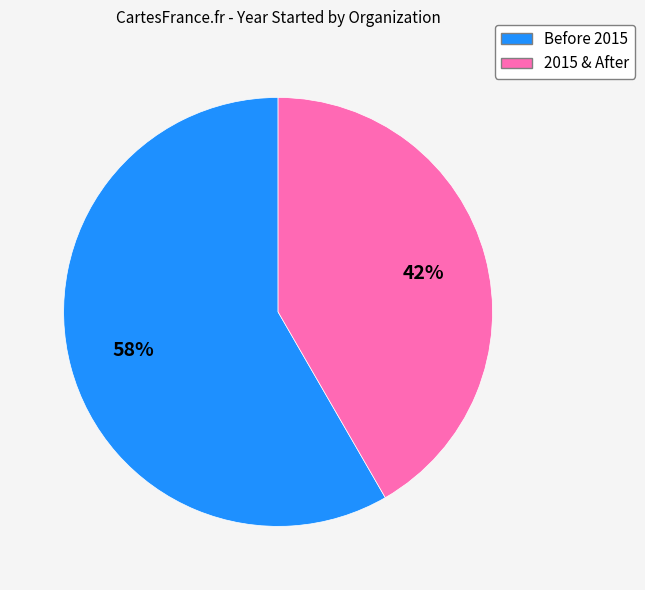

Is there any slice that represents more than half of the pie?

Yes